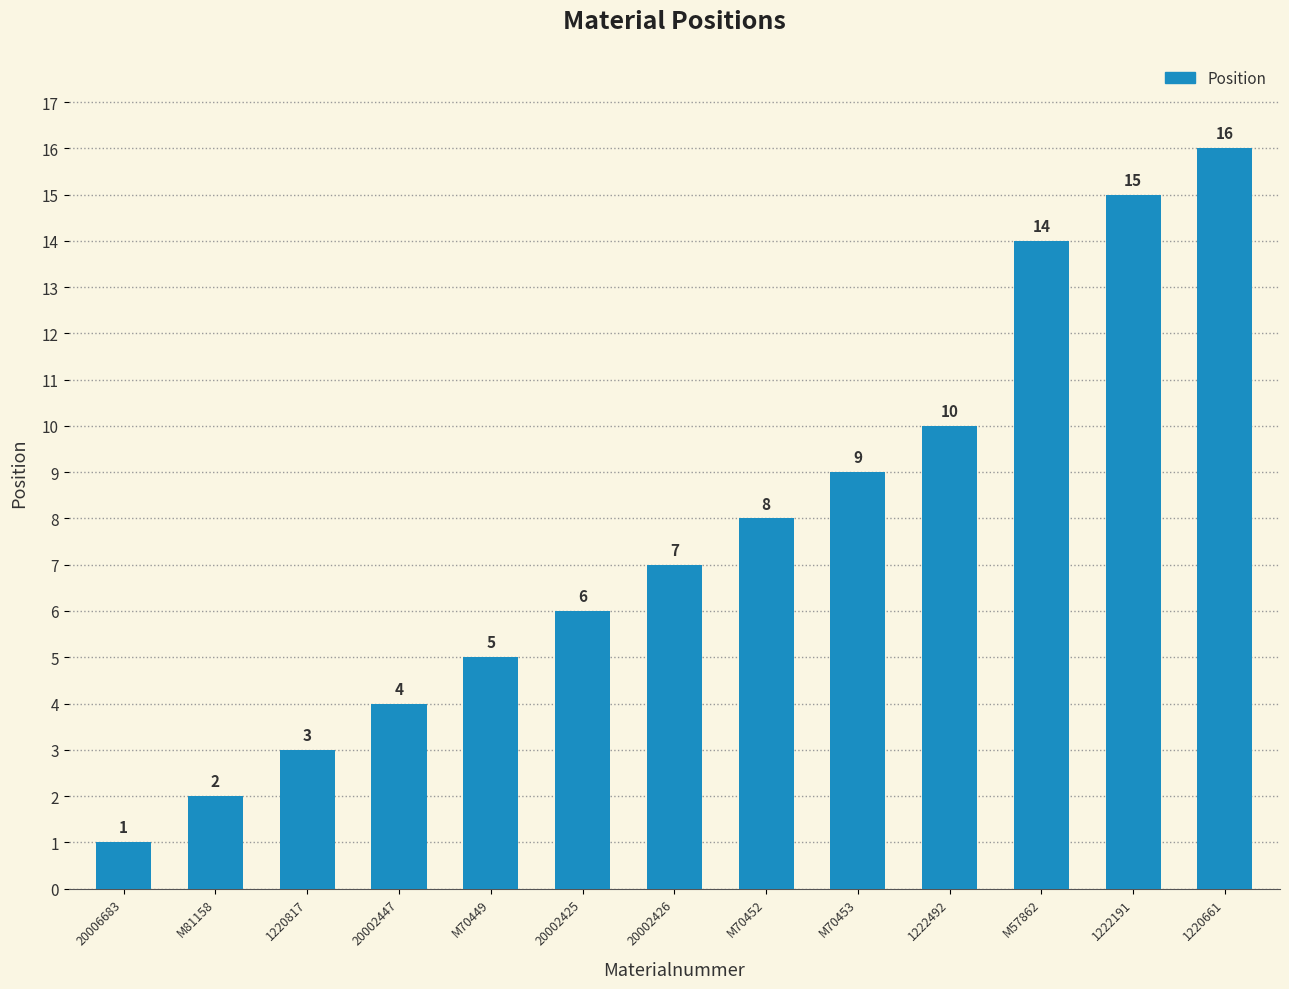

At which label is the value closest to 8?

M70452